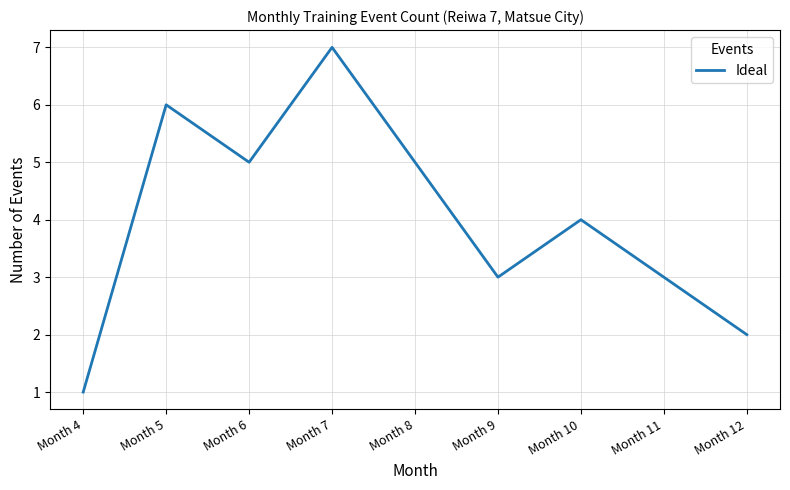

What is the difference between the maximum and minimum values?

6